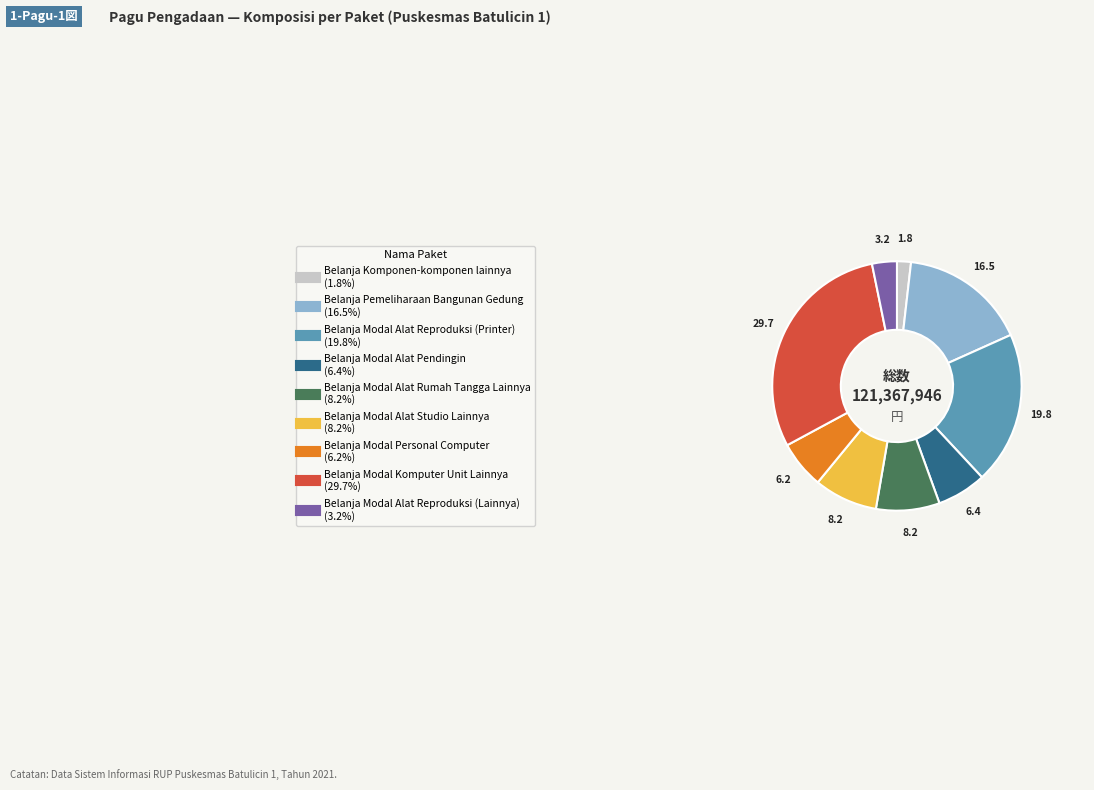

Does any single category account for the majority?

No